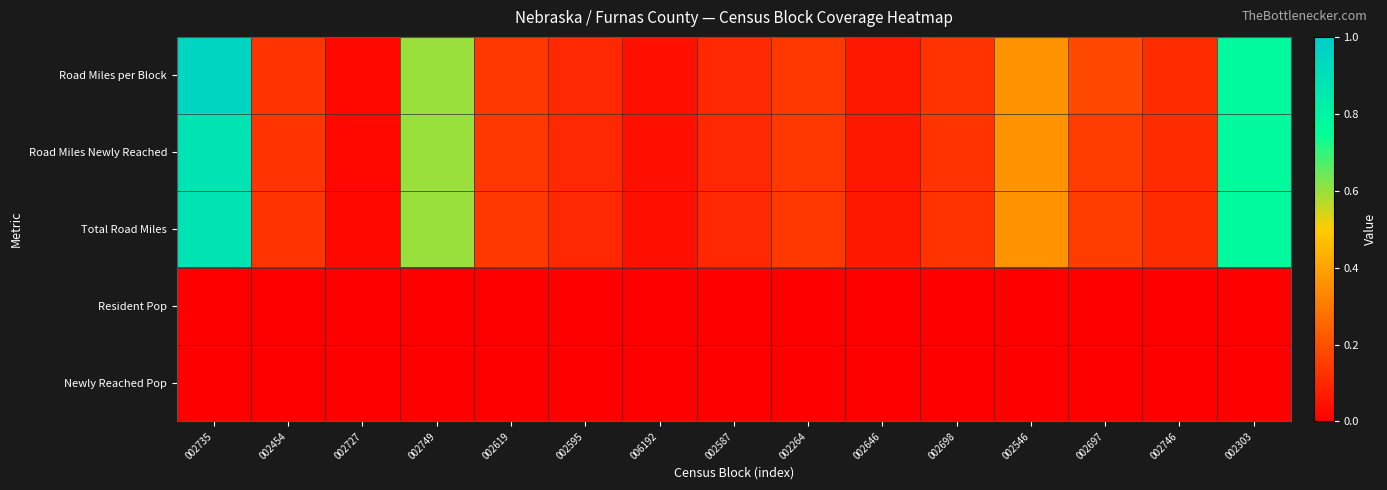

Between 006192 and 002546, which series saw the biggest shift?

Road Miles per Block